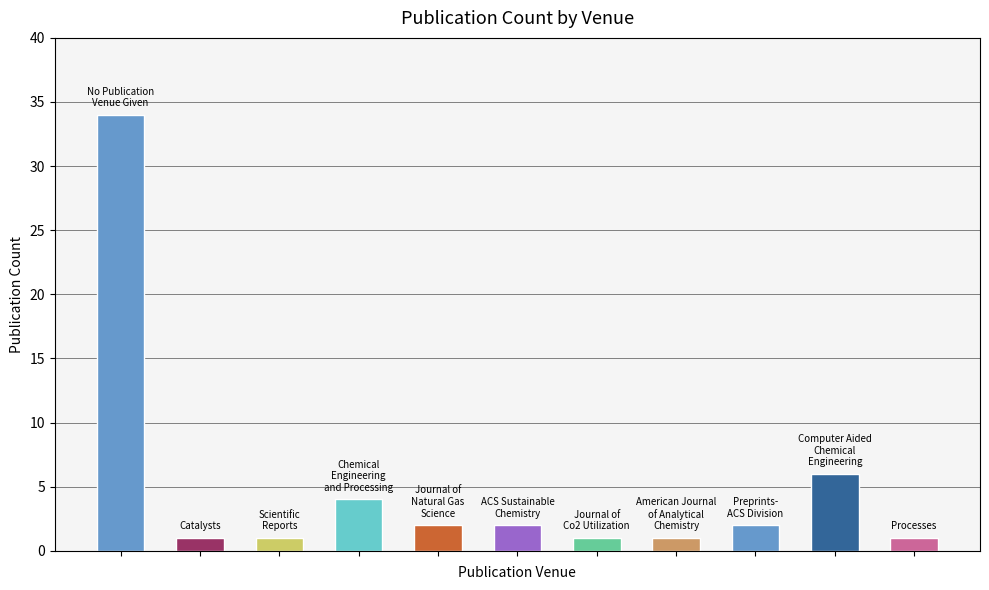

What is the difference between the maximum and minimum values?

33